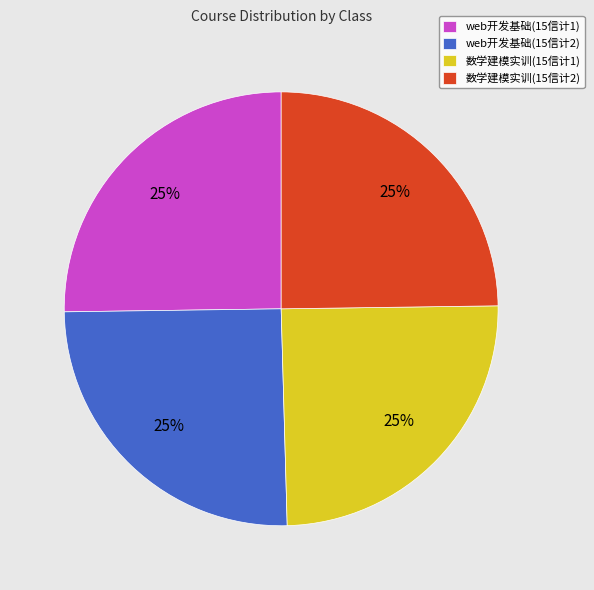

Count the number of slices in the pie.

4